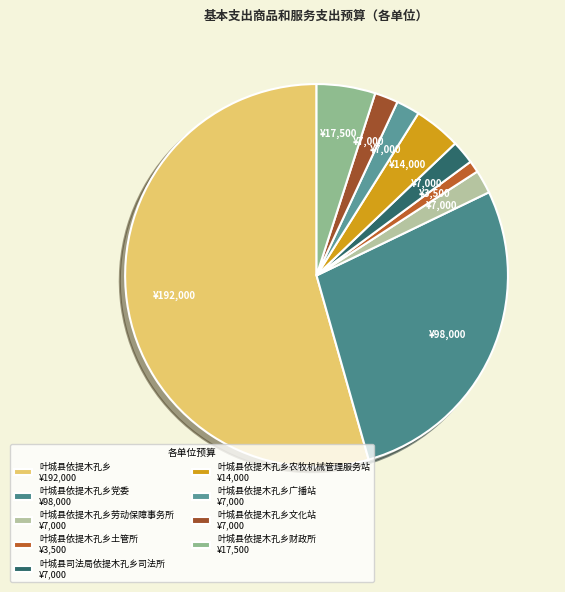

Is there a majority slice in this chart?

Yes